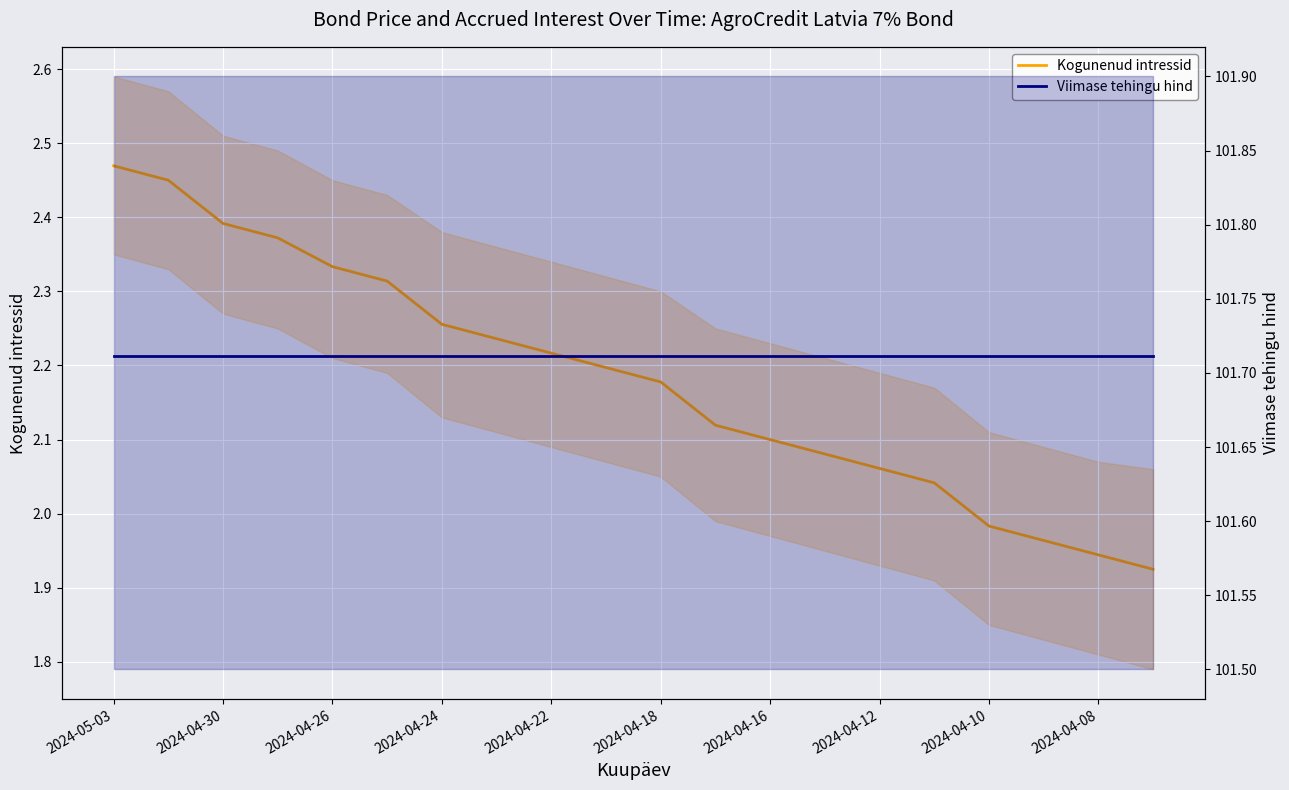

What is the lowest value of the Kogunenud intressid series?

1.9